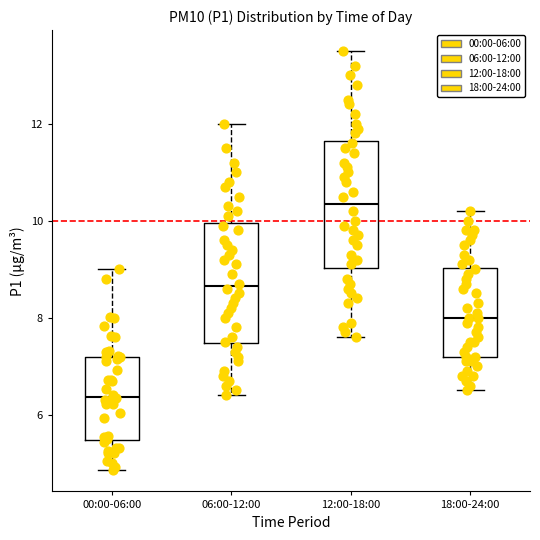

Which box has the lowest median line?

00:00-06:00